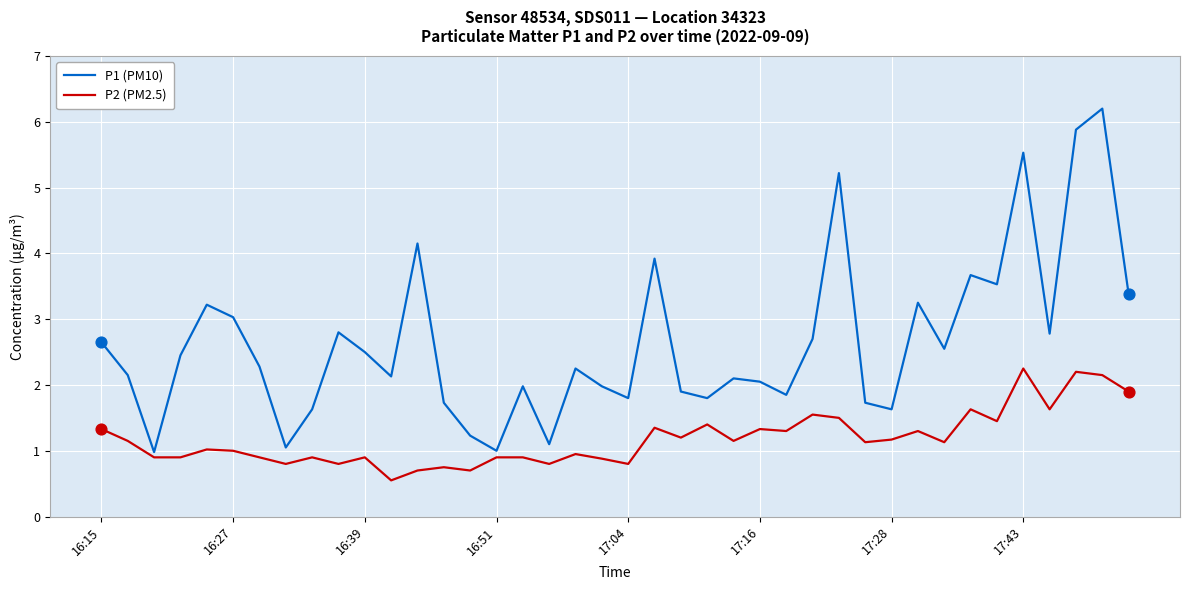

Which series has the largest total across all categories?

P1 (PM10)